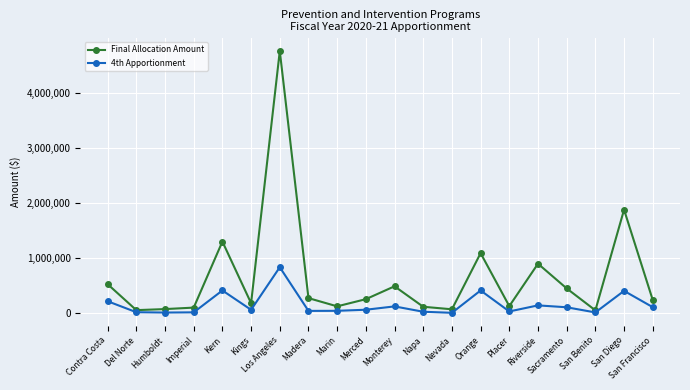

Which series has the largest range (max minus min)?

Final Allocation Amount